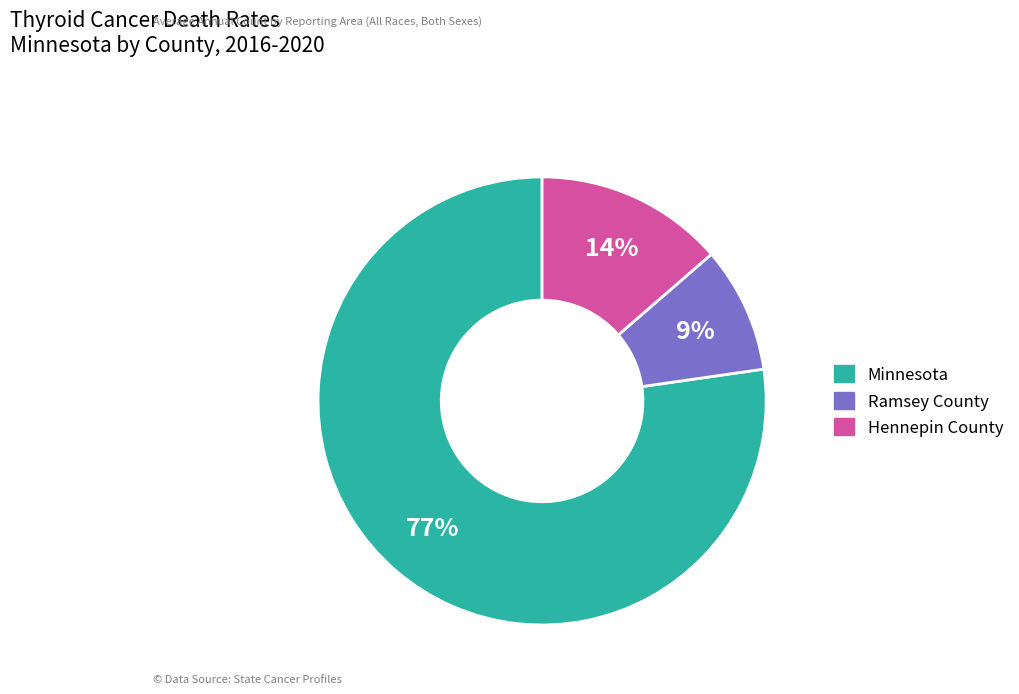

Which has a higher value, Hennepin County or Ramsey County?

Hennepin County